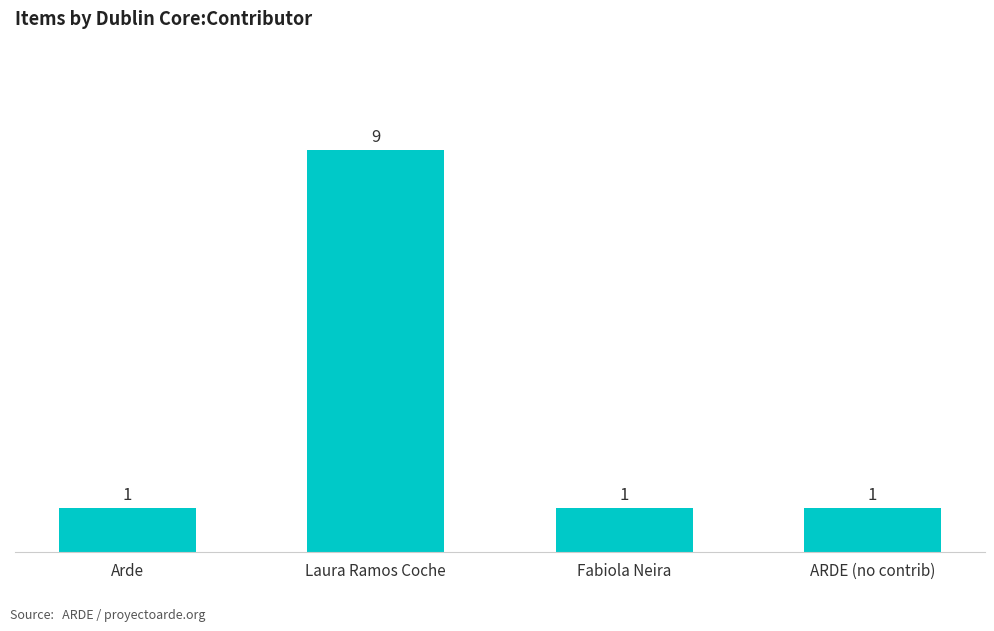

The chart shows a value of 12 at Laura Ramos Coche. True or false?

False